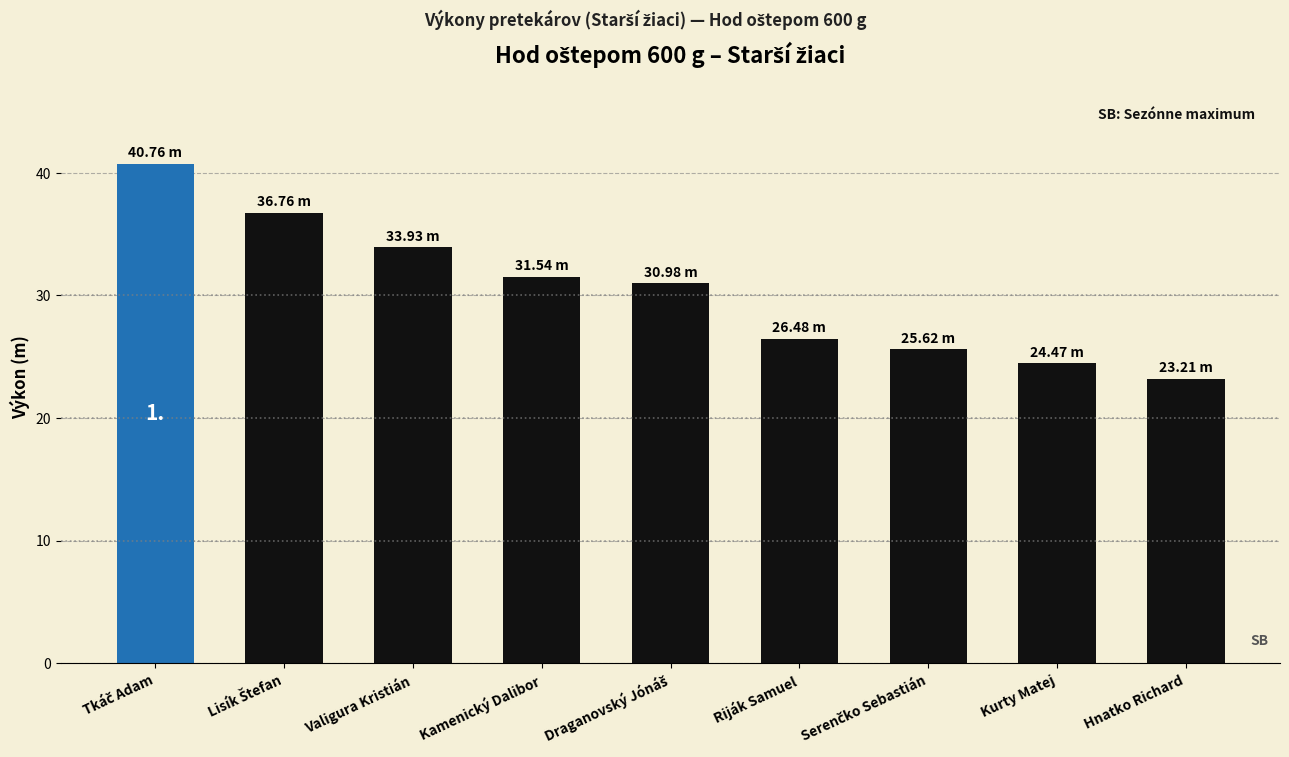

How many values are below 30?

4